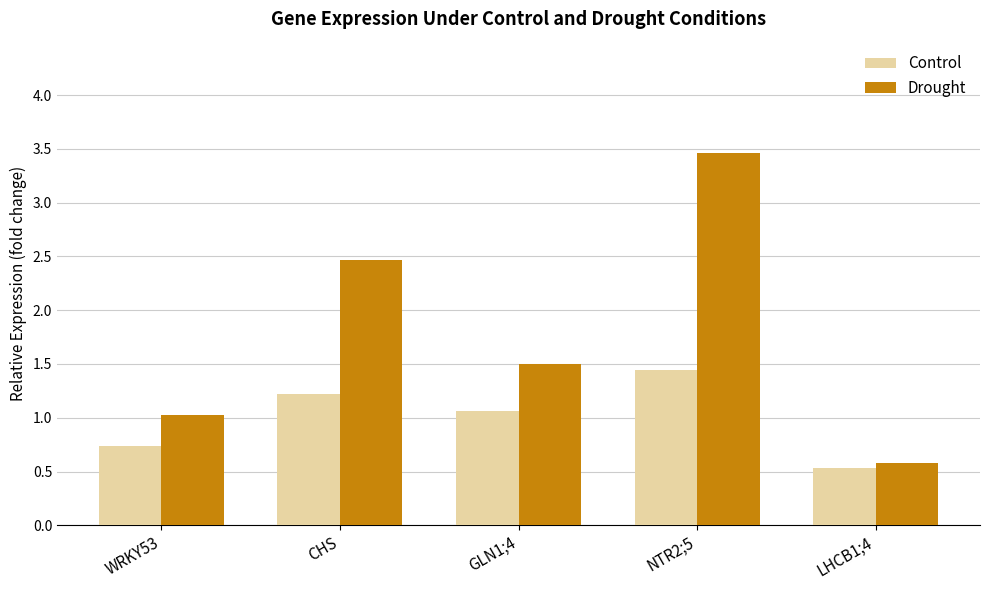

How many data points in Control are above 1?

3